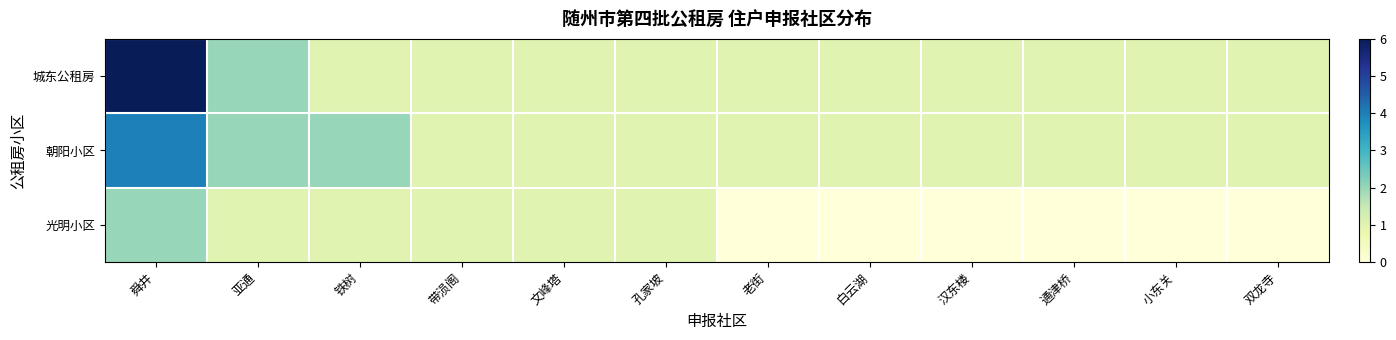

At which category is the sum across all series the highest?

舜井